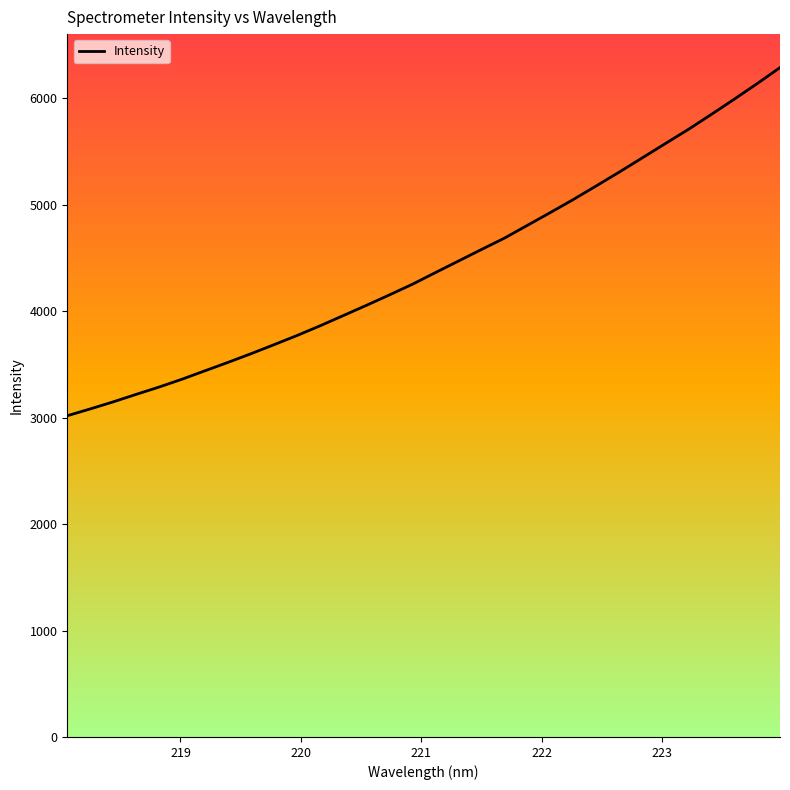

What is the sum of all values?

141787.9